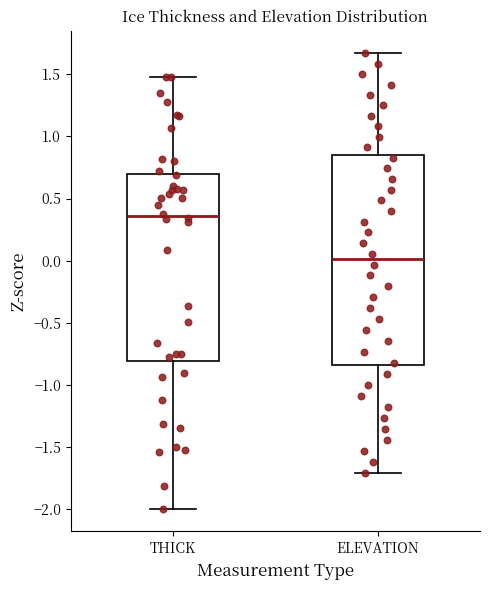

Reading left to right, transcribe this box plot: for each box, give where its median line is, the range the box spans, and where its two whiskers end, as read against the y-axis. The values are not printed on the chart, so give them approximately, as read against the axis.

THICK: median 0.35, box -0.80 to 0.70, whiskers -2.00 to 1.50
ELEVATION: median 0.00, box -0.85 to 0.85, whiskers -1.70 to 1.65